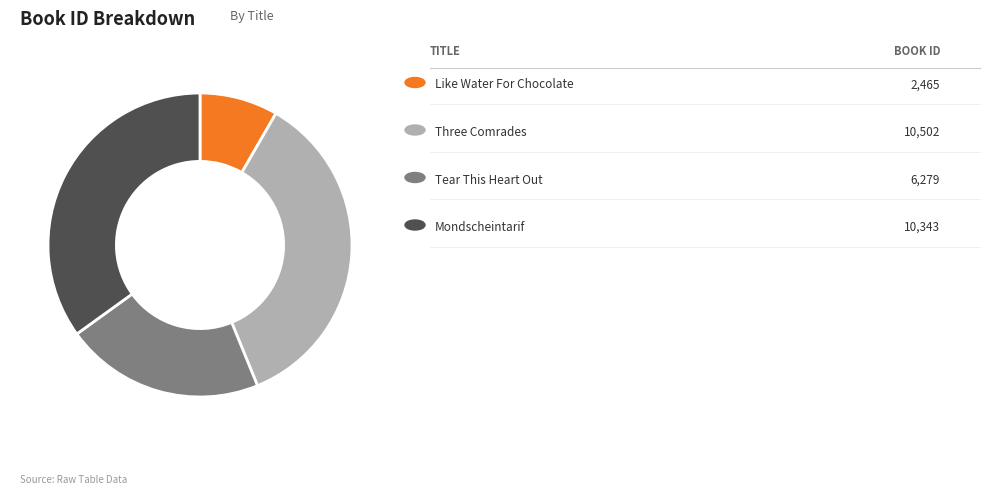

Is there any slice that represents more than half of the pie?

No